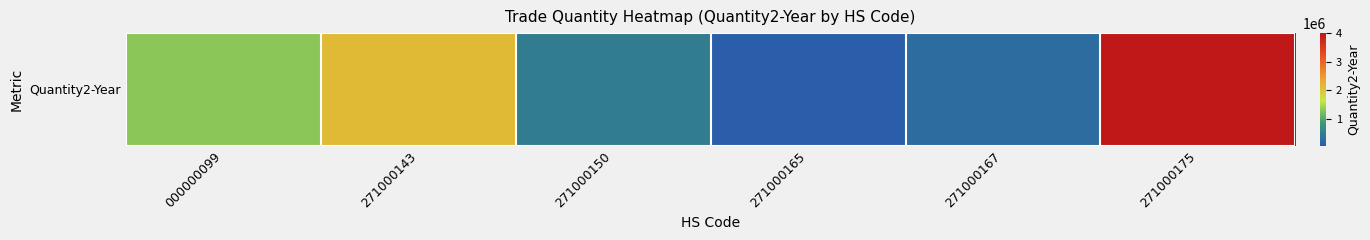

Rank the categories by value from lowest to highest.

271000165, 271000167, 271000150, 000000099, 271000143, 271000175